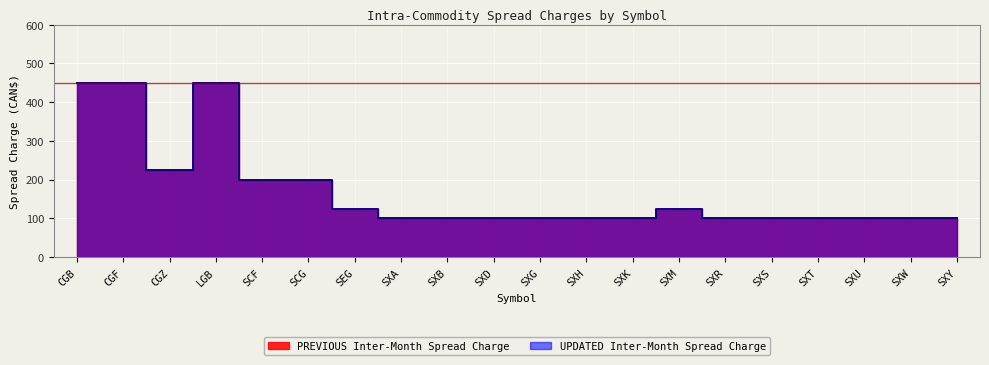

True or false: UPDATED Inter-Month Spread Charge and PREVIOUS Inter-Month Spread Charge cross at least once.

False